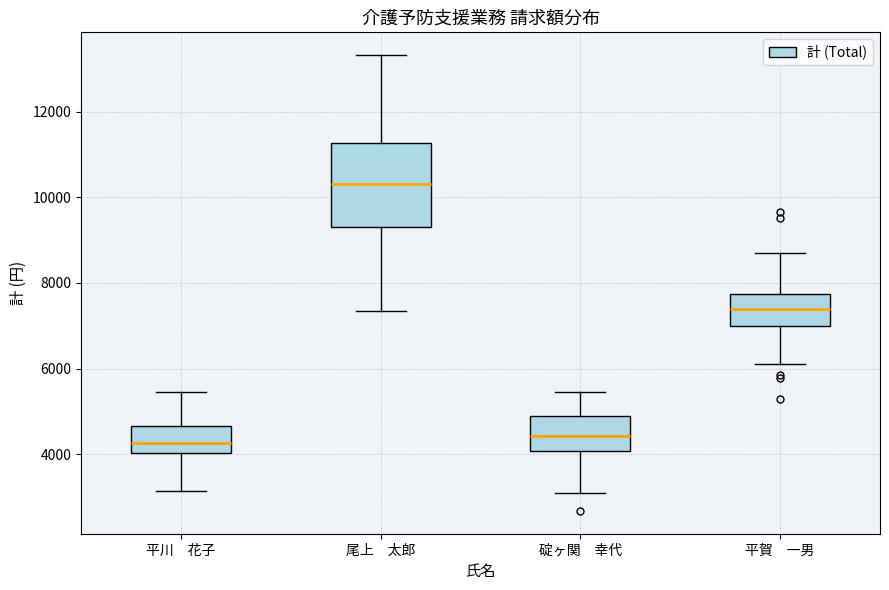

Which box has the highest median line?

尾上 太郎